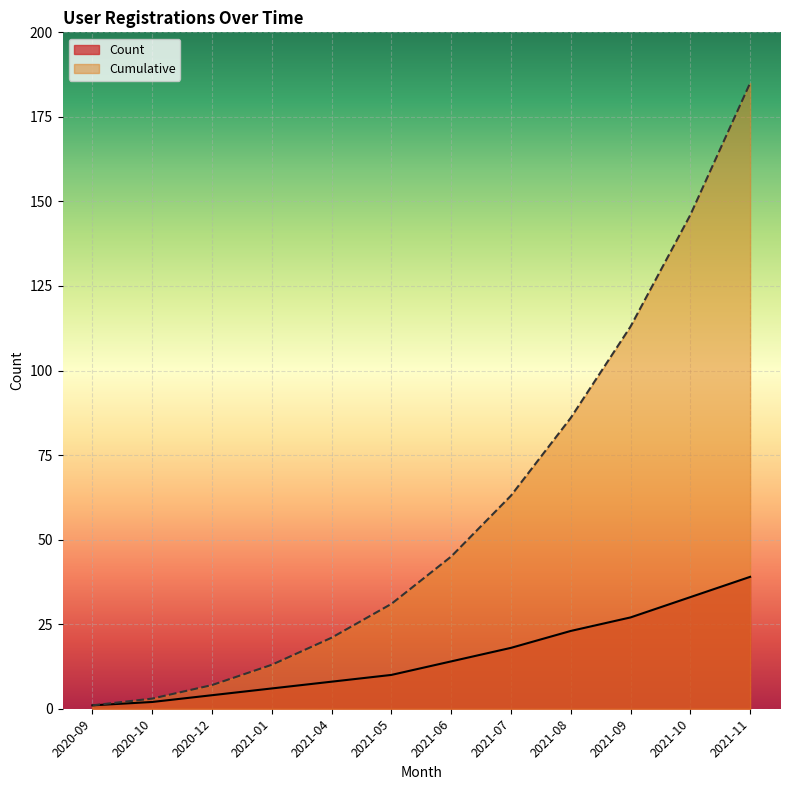

What value does the Count series have at 2021-01?

6